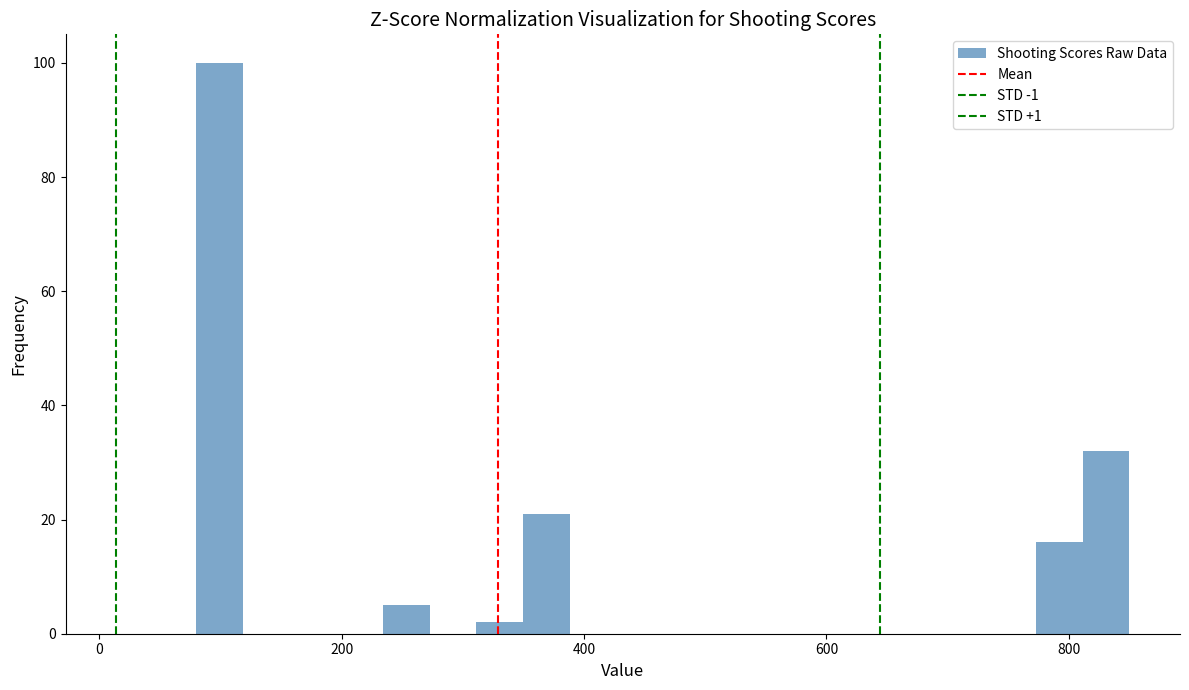

Around what value on the x-axis is the tallest bar? Give the approximate position of its centre, as read against the axis.

100